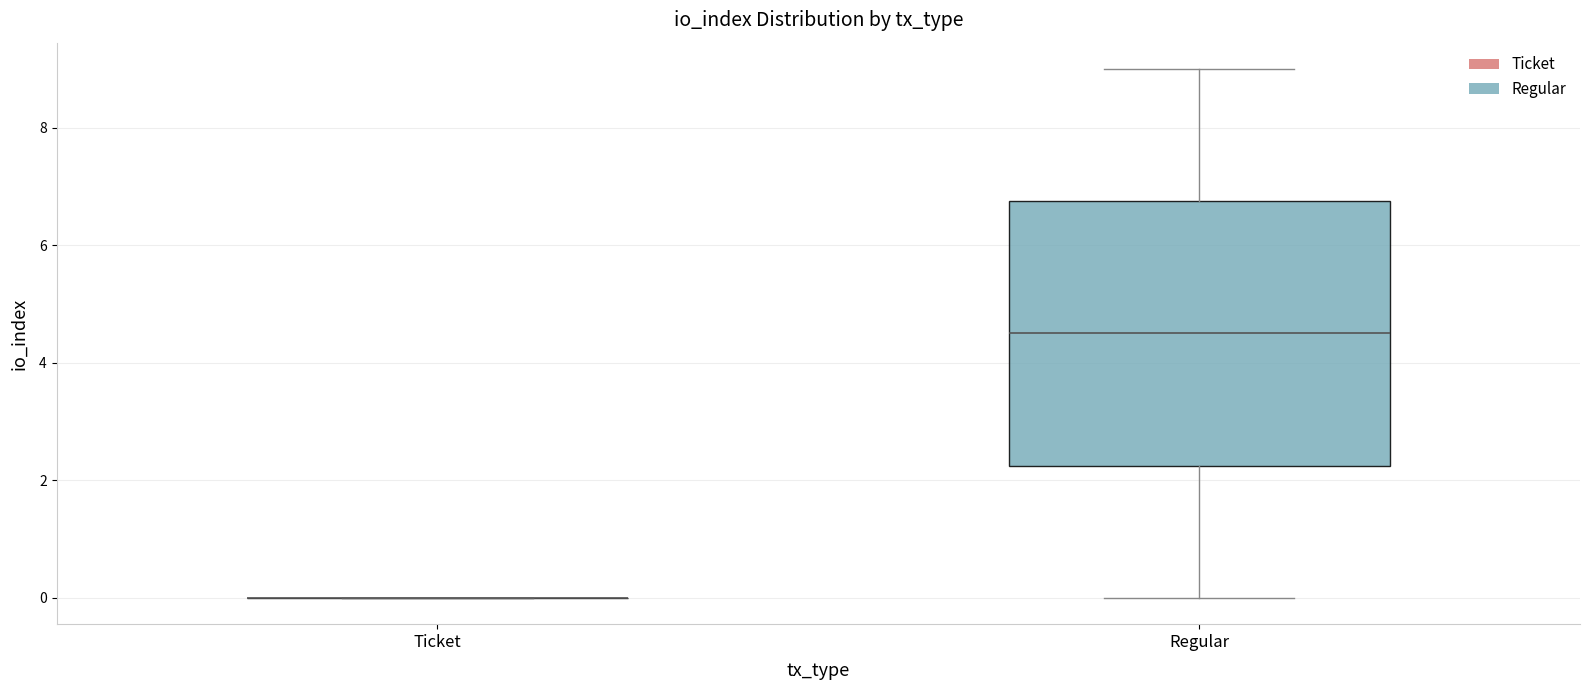

Reading left to right, read every box against the y-axis: the position of its median line, the range the box covers, and the ends of its whiskers. The values are not printed on the chart, so give them approximately, as read against the axis.

Ticket: box collapsed to a line at 0.0, whiskers 0.0 to 0.0
Regular: median 4.6, box 2.2 to 6.8, whiskers 0.0 to 9.0